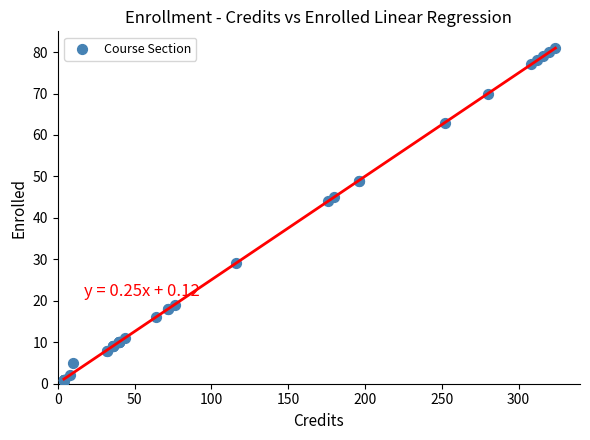

What Y value in the scatter plot is closest to 41?

44